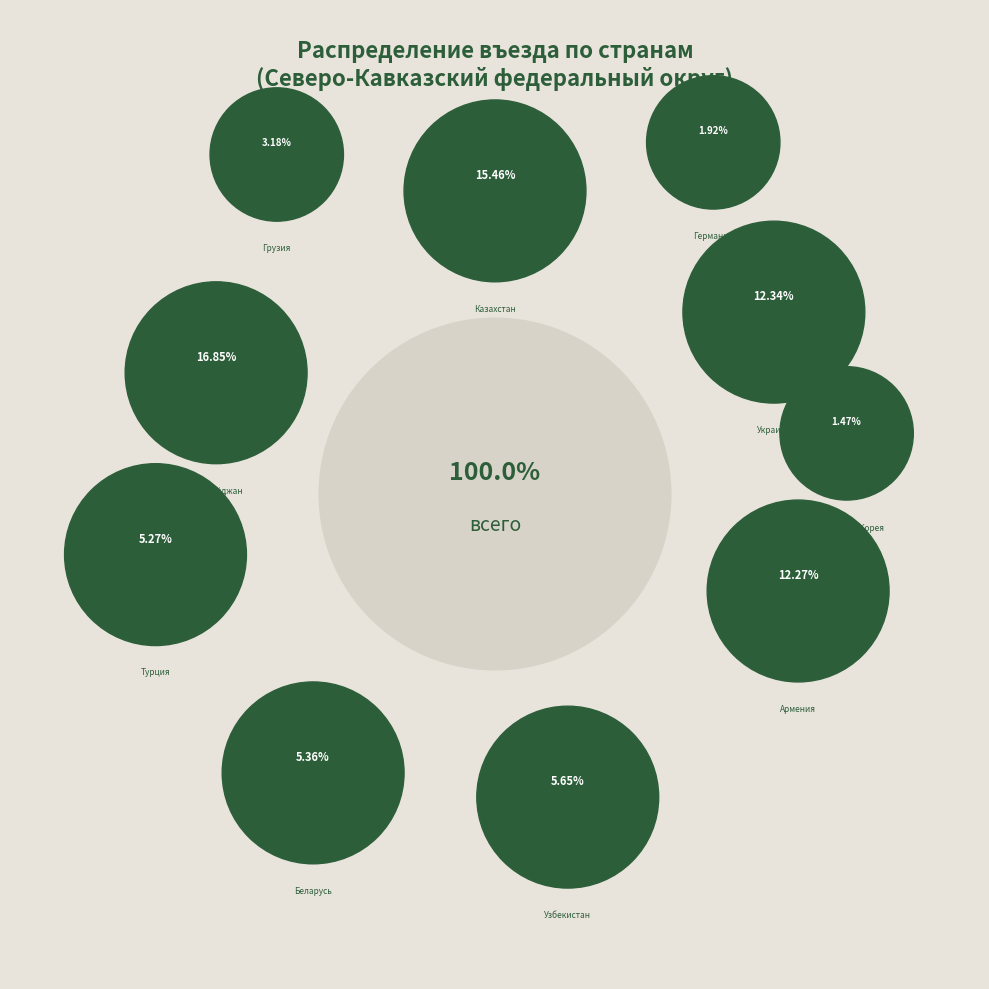

Is it true that Республика Корея is 14% of the pie?

False